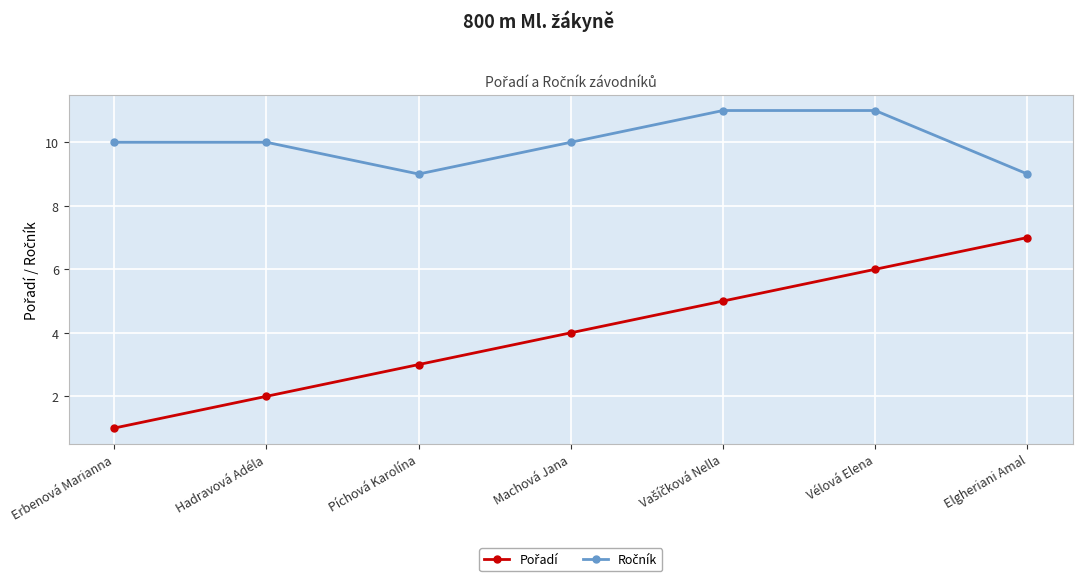

What position from the left is Erbenová Marianna?

1